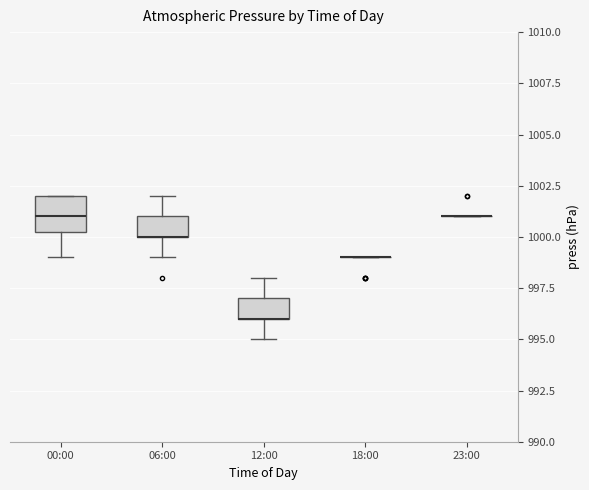

Reading left to right, transcribe this box plot: for each box, give where its median line is, the range the box spans, and where its two whiskers end, as read against the y-axis. The values are not printed on the chart, so give them approximately, as read against the axis.

00:00: median 1001.0, box 1000.5 to 1002.0, whiskers 999.0 to 1002.0
06:00: median 1000.0 (drawn on the box's lower edge), box 1000.0 to 1001.0, whiskers 999.0 to 1002.0
12:00: median 996.0 (drawn on the box's lower edge), box 996.0 to 997.0, whiskers 995.0 to 998.0
18:00: box collapsed to a line at 999.0, whiskers 999.0 to 999.0
23:00: box collapsed to a line at 1001.0, whiskers 1001.0 to 1001.0